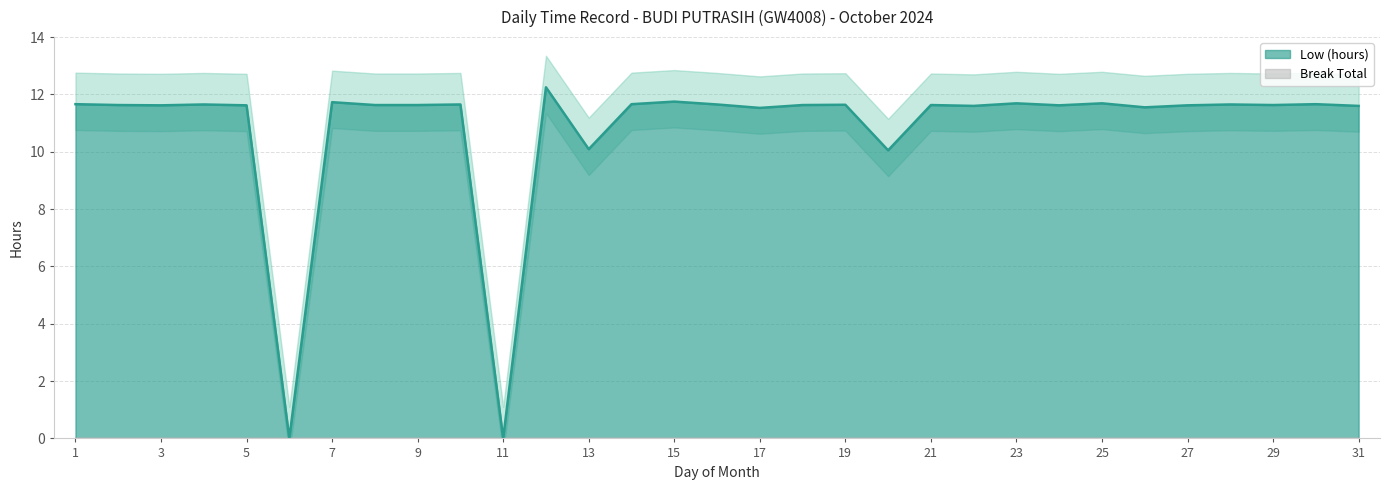

Rank the categories by value from highest to lowest.

12, 15, 7, 23, 25, 1, 14, 30, 4, 10, 16, 28, 19, 2, 8, 9, 18, 21, 29, 3, 5, 24, 27, 22, 31, 26, 17, 13, 20, 6, 11